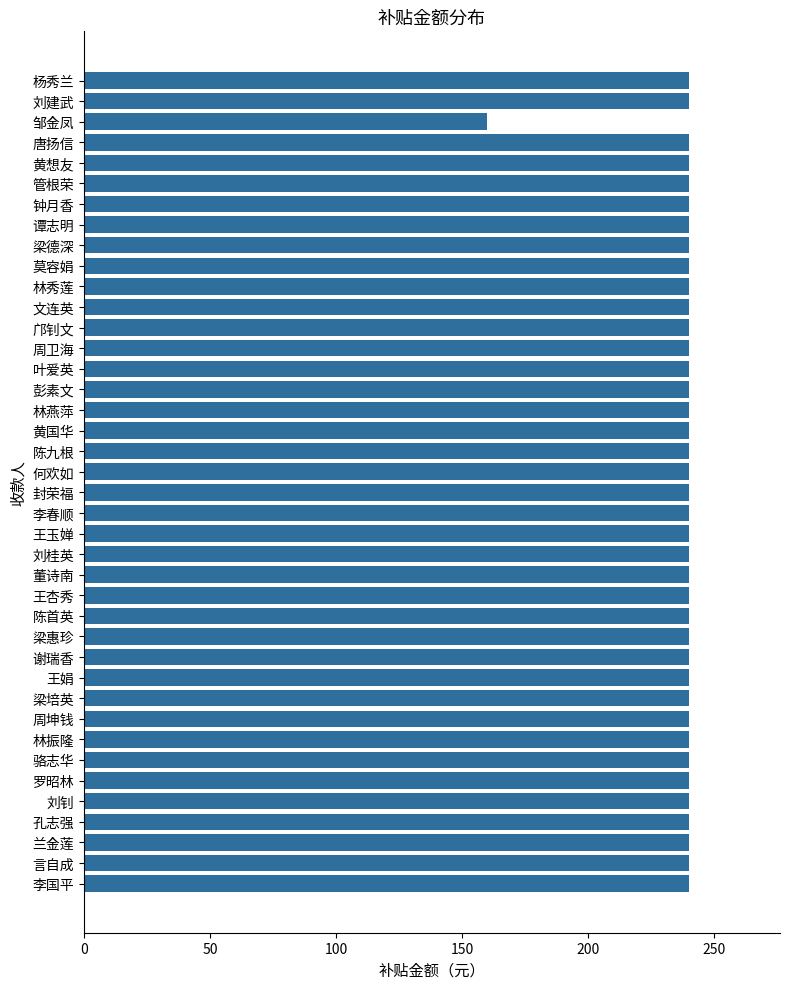

True or false: the data shows 373 at 钟月香.

False